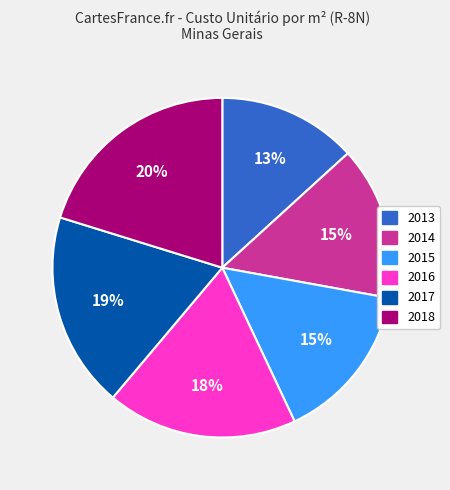

Which category has the smallest portion of the pie?

2013